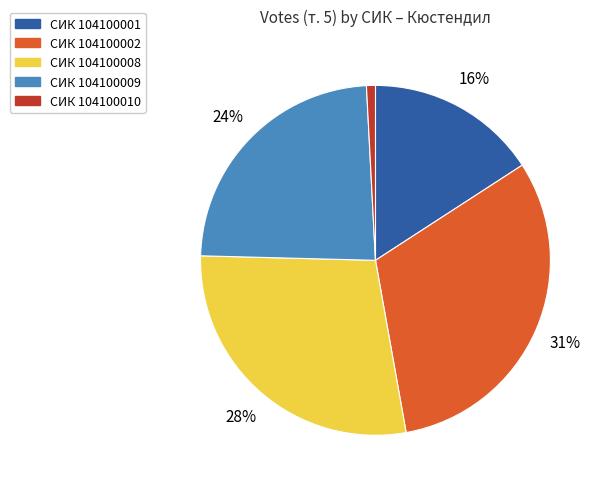

To the nearest percent, what is the average slice percentage?

20%